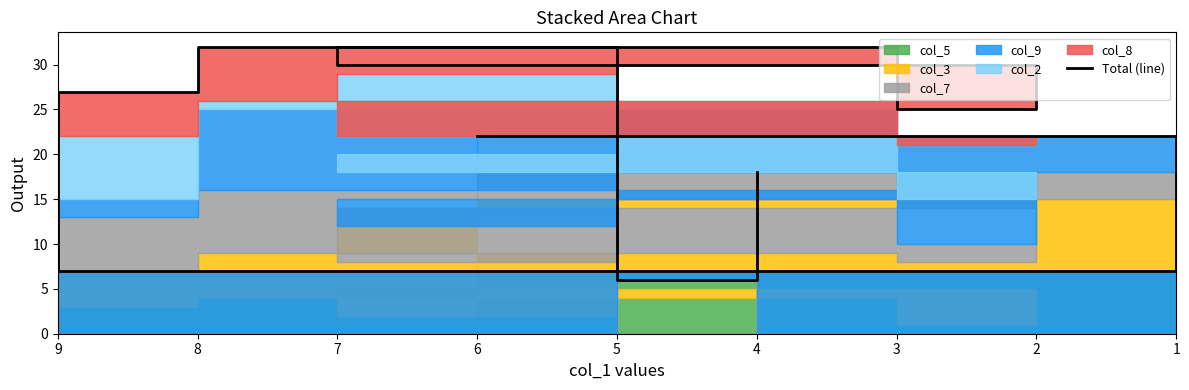

Which label corresponds to the smallest value in the chart?

5